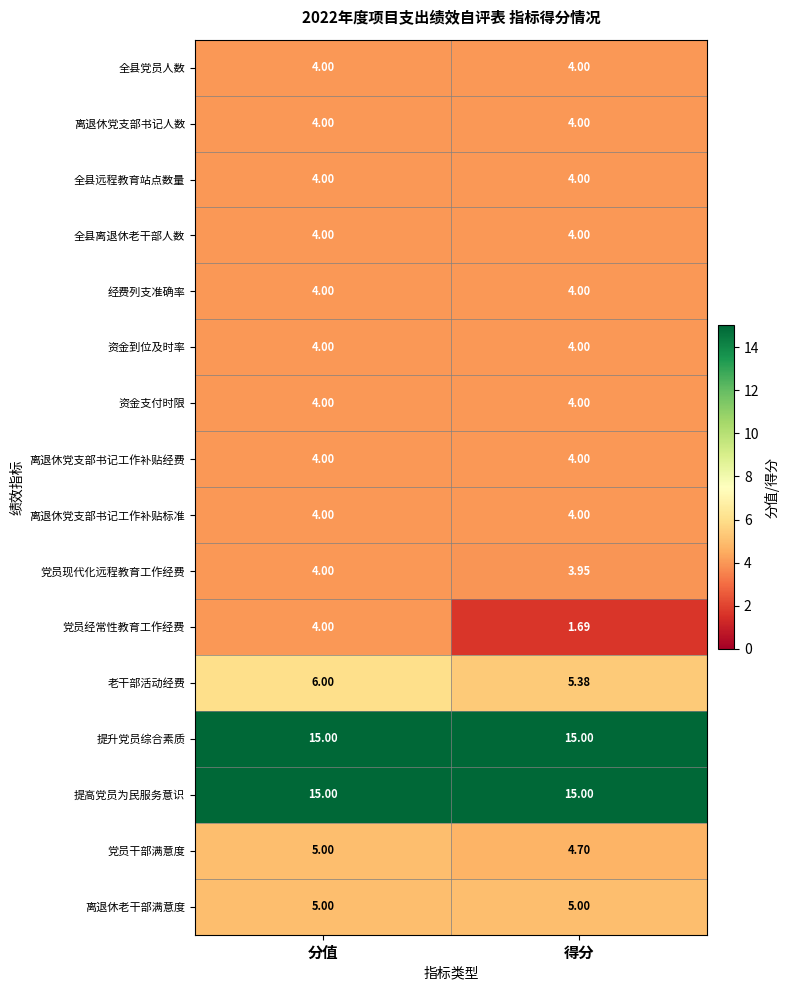

What is the total value across all series at 得分?

86.7